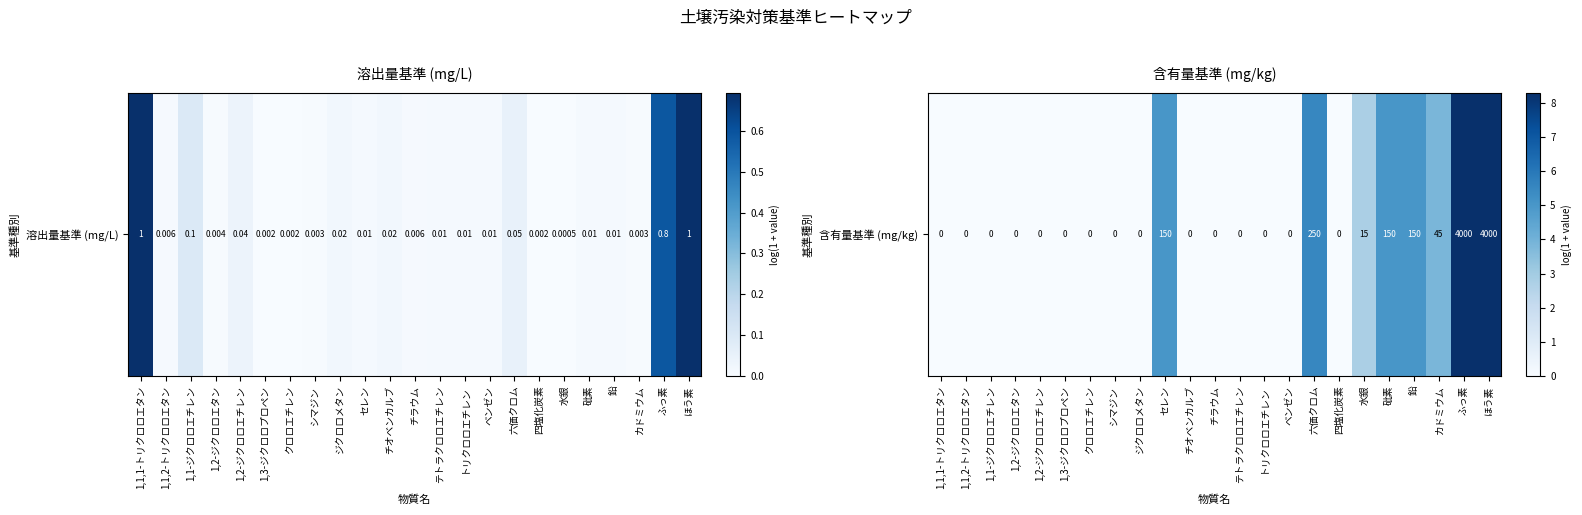

What is the approximate value at 六価クロム?

5.5